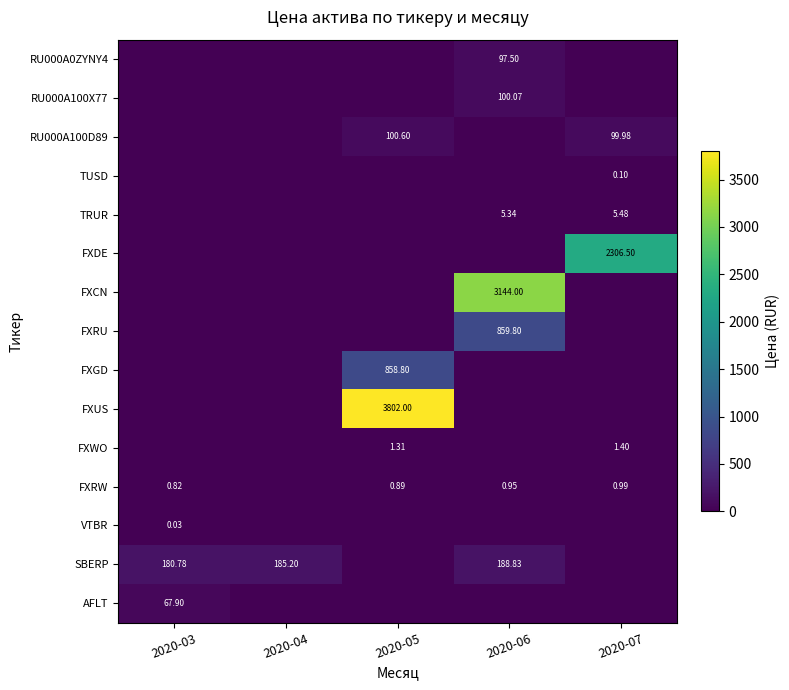

True or false: VTBR has a value of 0.0 at 2020-05.

True